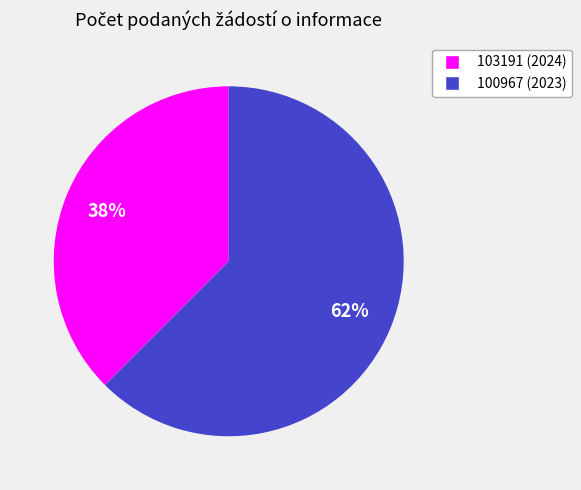

To the nearest percent, what is the combined percentage of 100967 (2023) and 103191 (2024)?

100%